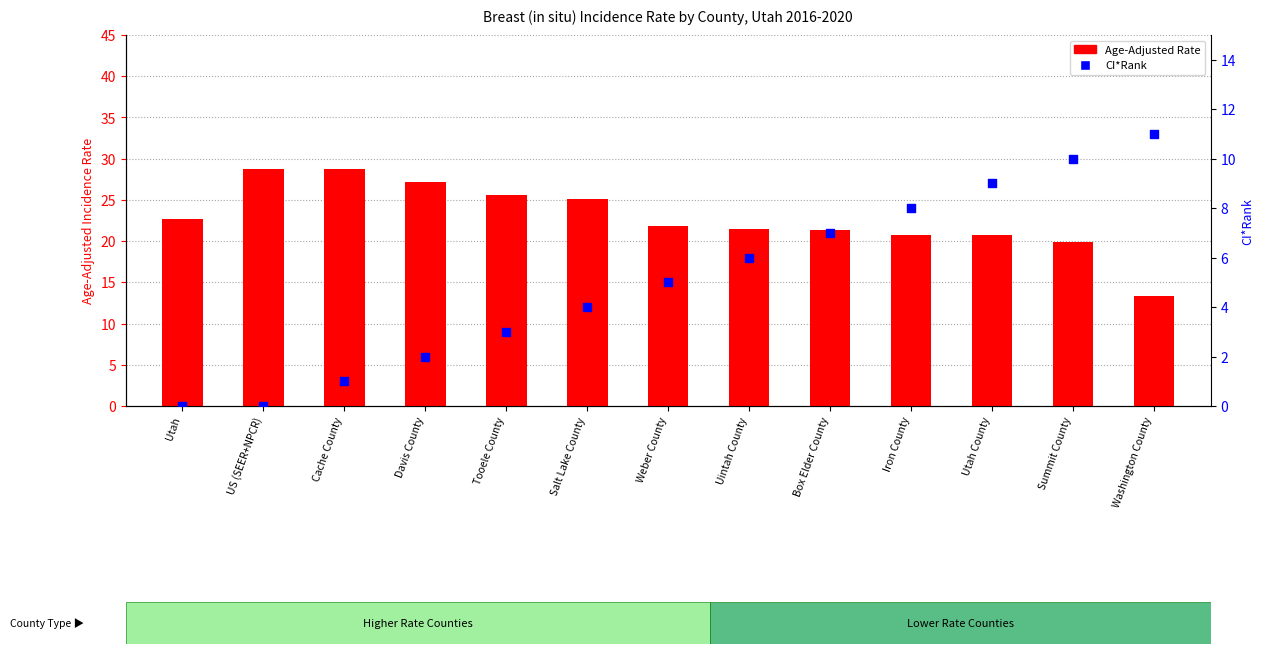

Which series contains the highest Y value?

Age-Adjusted Rate